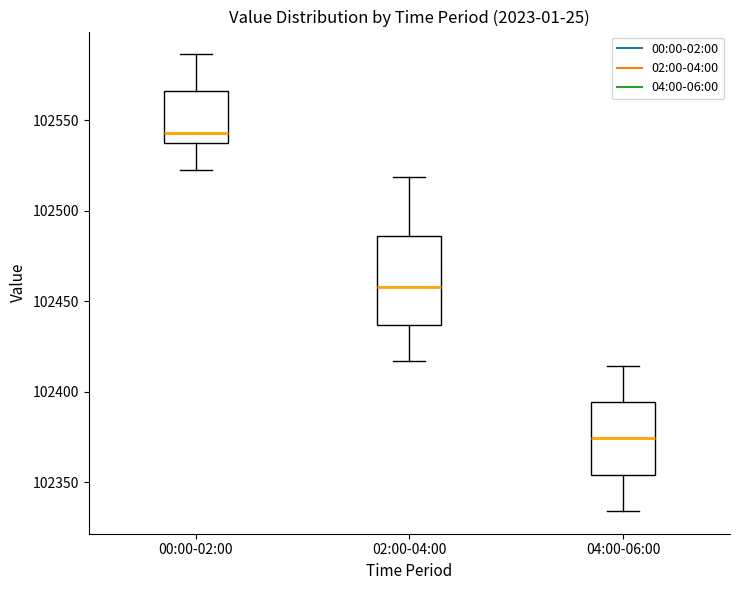

Where does the lower whisker of the box for 04:00-06:00 end on the y-axis? The values are not printed on the chart, so give them approximately, as read against the axis.

102335